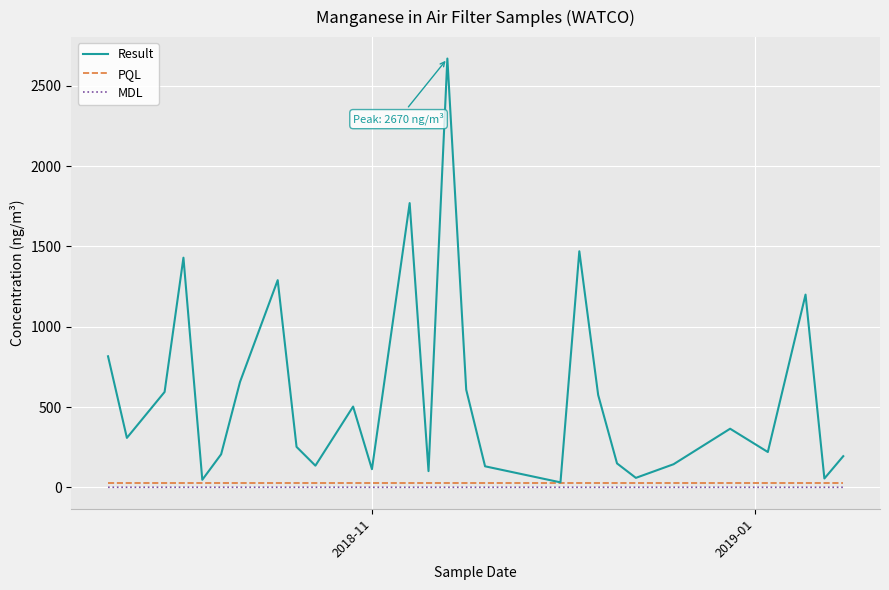

True or false: MDL and Result intersect in this chart.

False